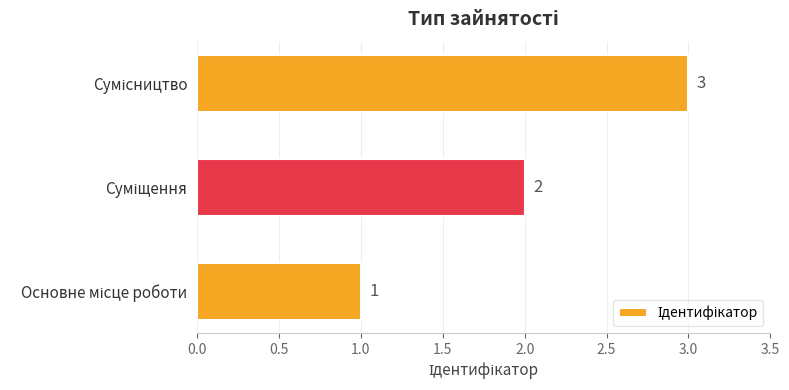

Count the values in the range 1 to 3.

3